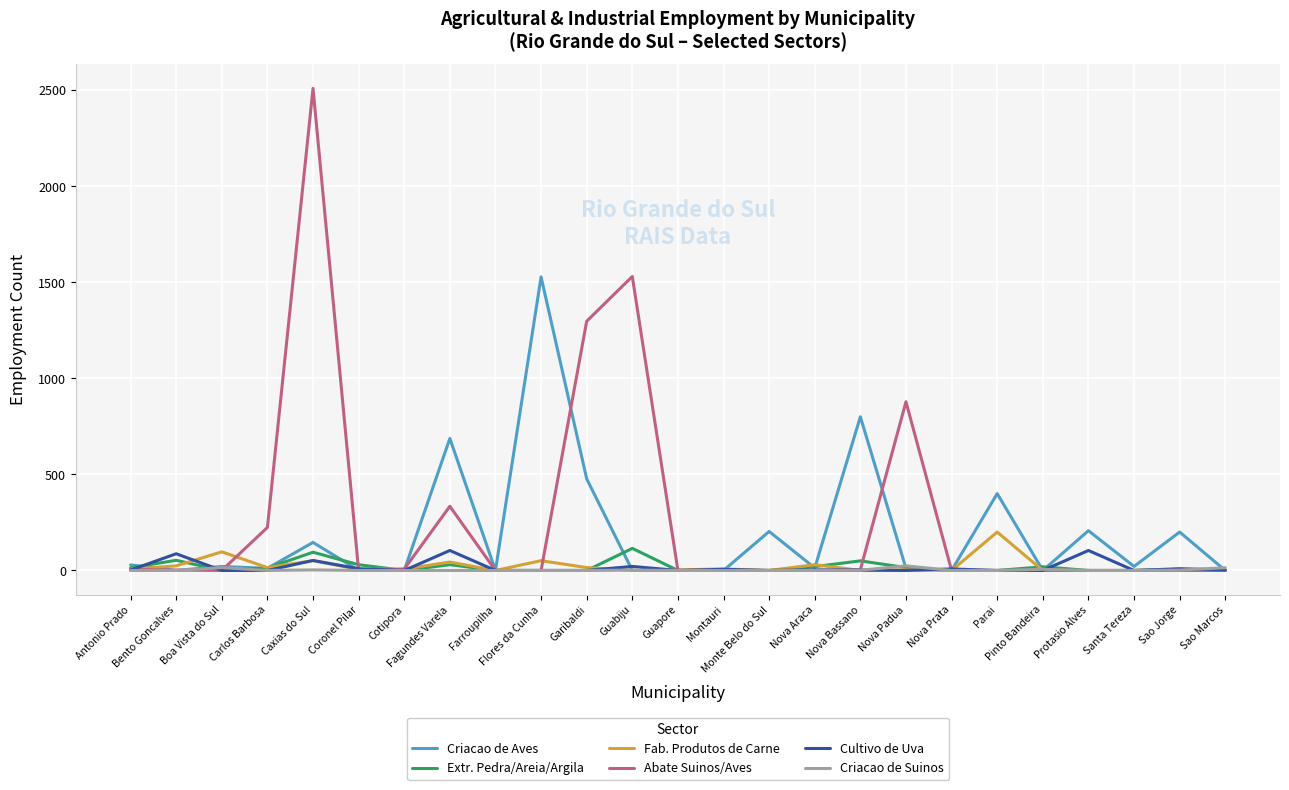

Which series has the largest total across all categories?

Abate Suinos/Aves